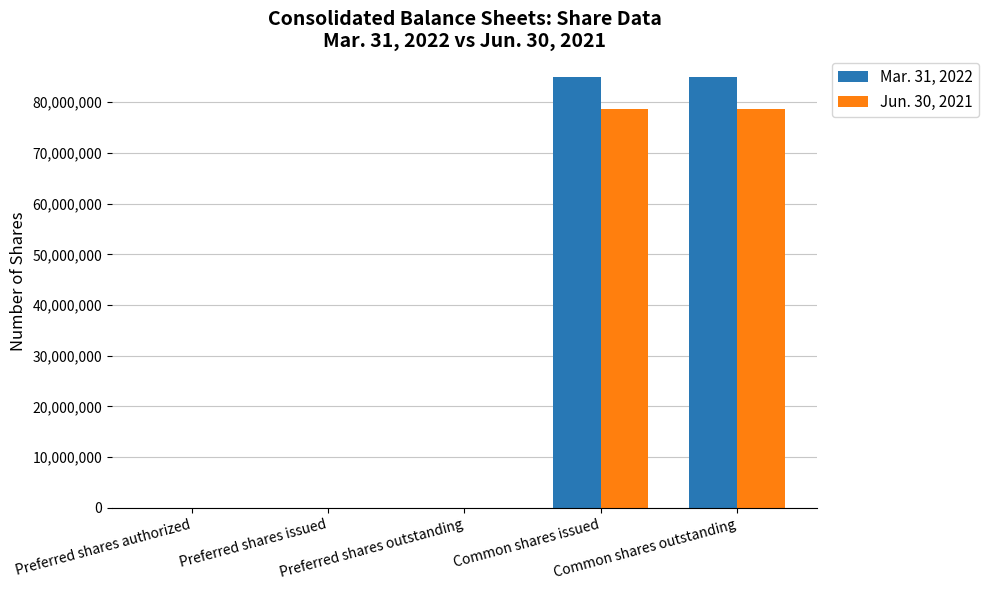

What is the greatest value displayed?

85008099